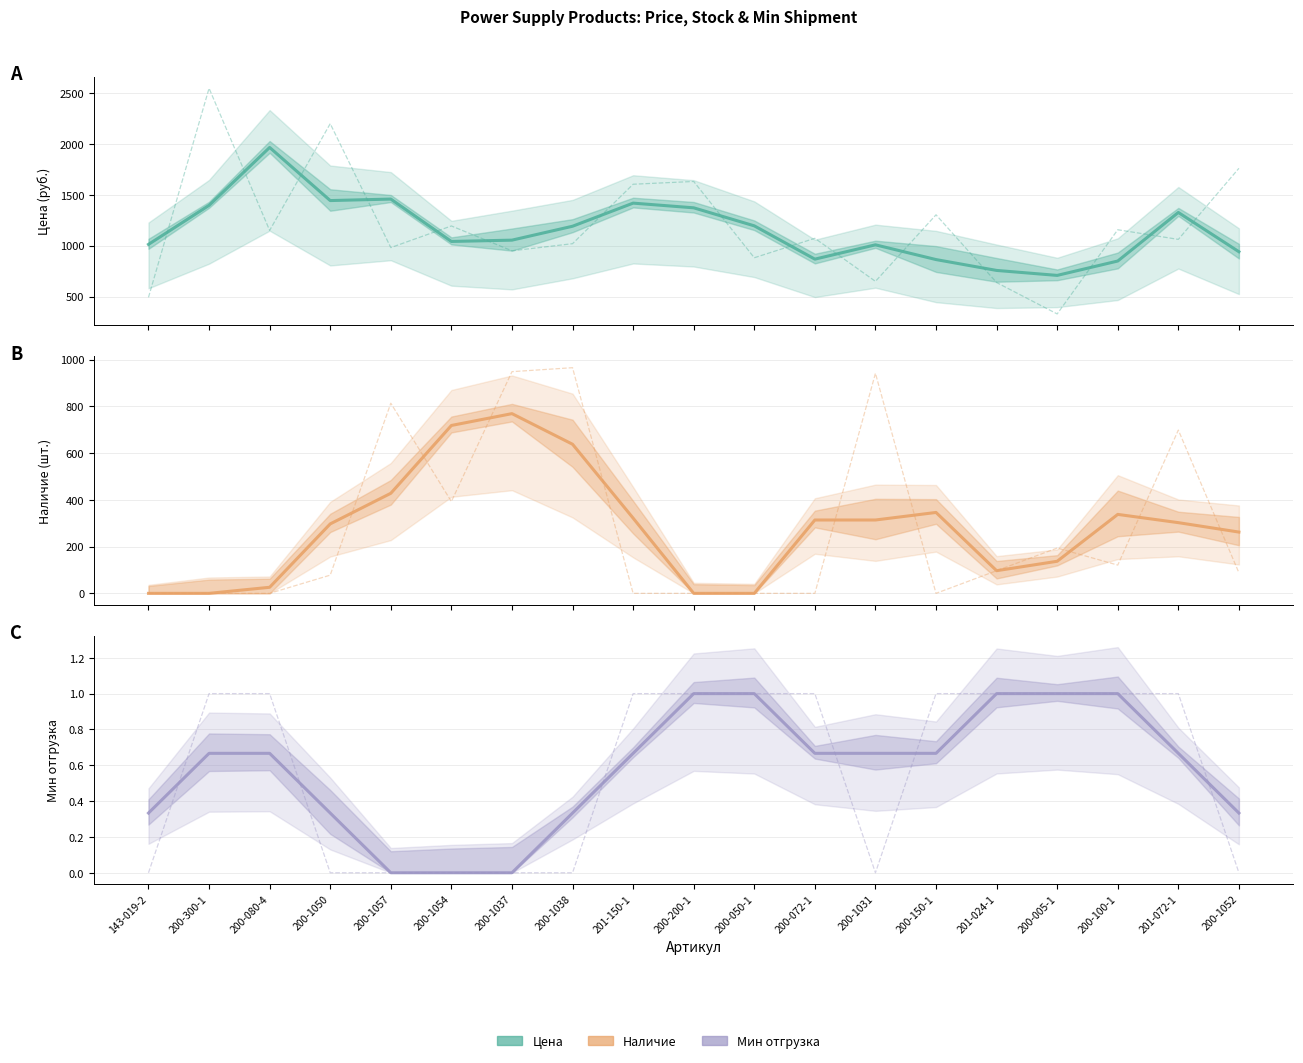

Is it true that Мин отгрузка equals 0.7 at 200-300-1?

True